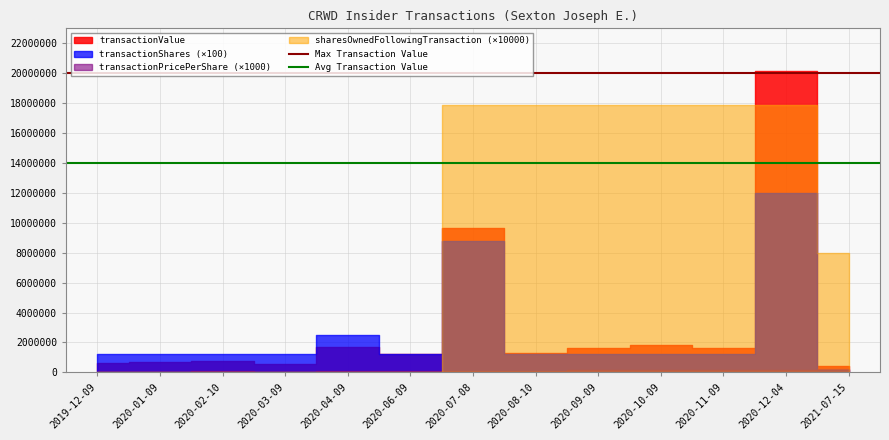

Which category has the highest value in the Avg Transaction Value series?

2019-12-09